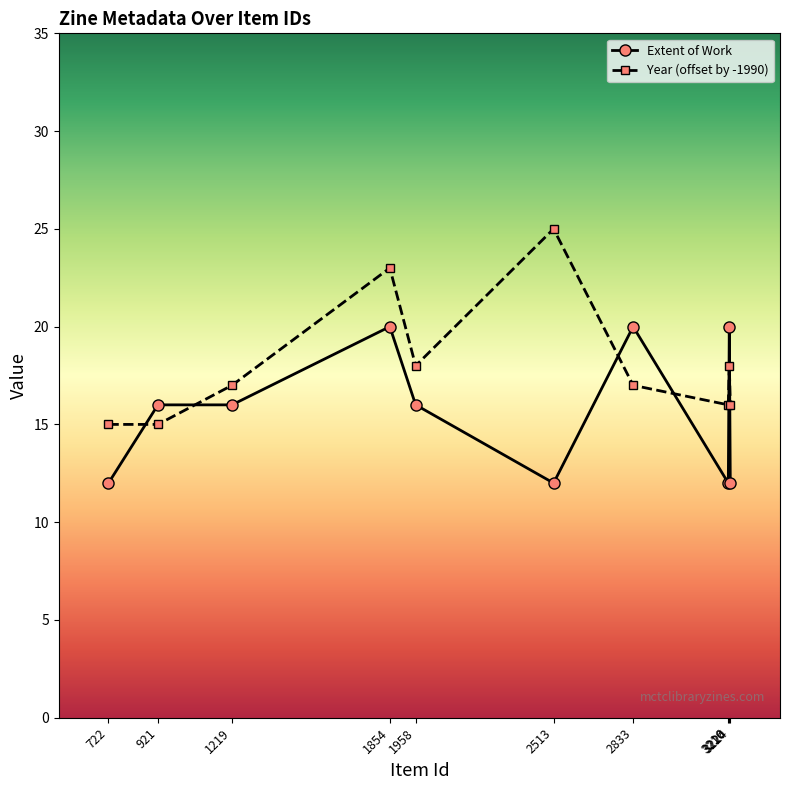

What is the value of the Extent of Work point at the 7th from the left?

20